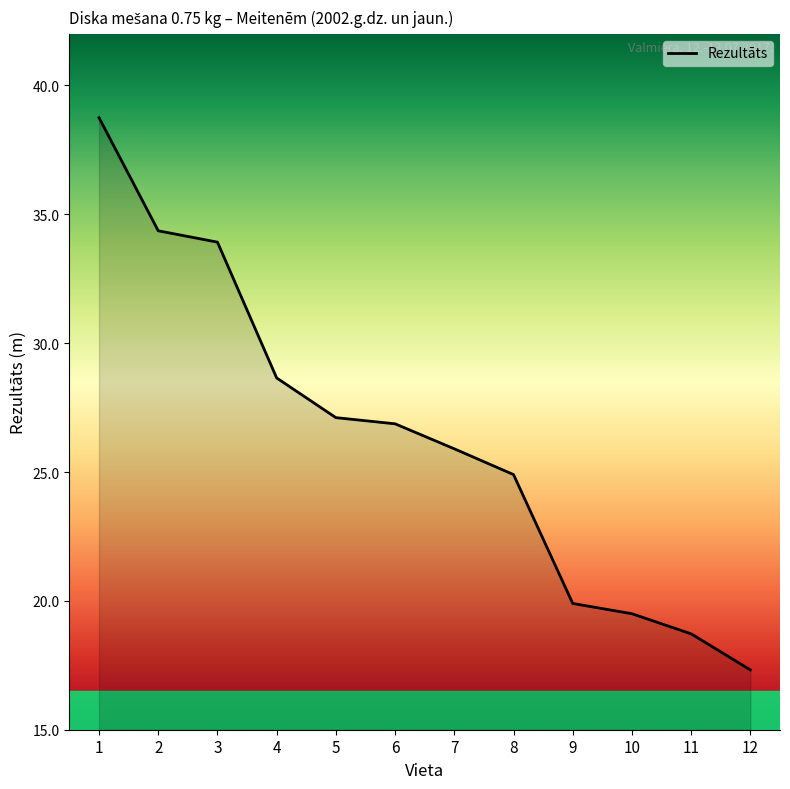

What is the ratio of the value at 10 to the value at 6?

0.7